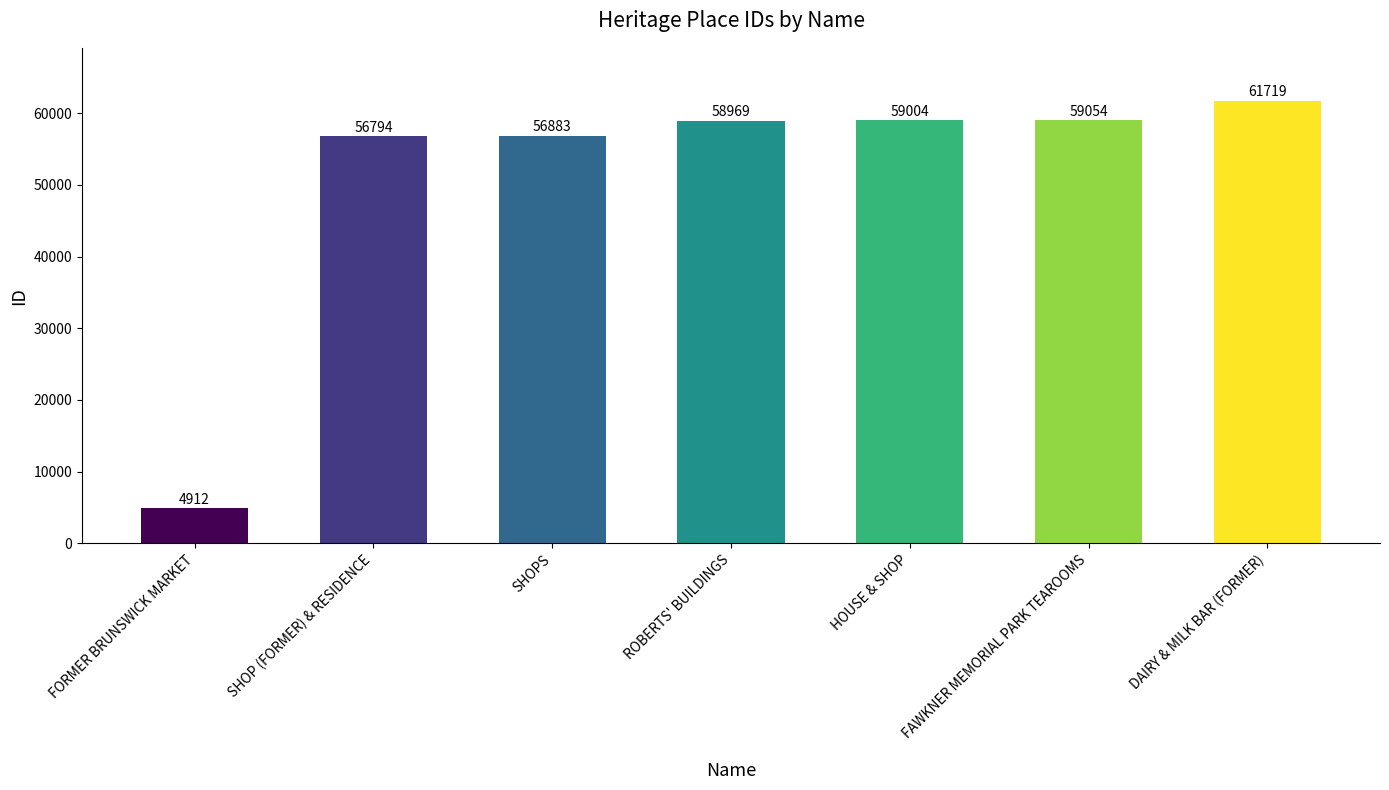

What is the label of the 3rd bar from the left?

SHOPS